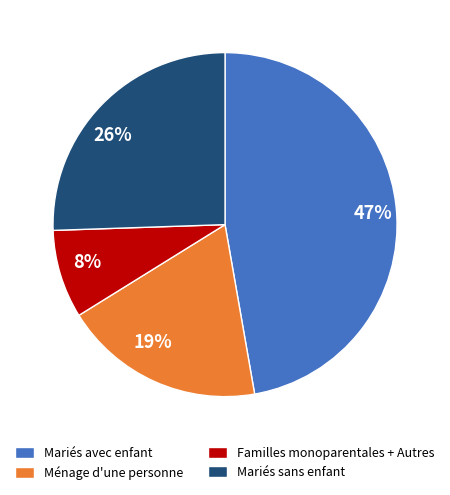

Is the sum of 26% and 19% greater than half?

No